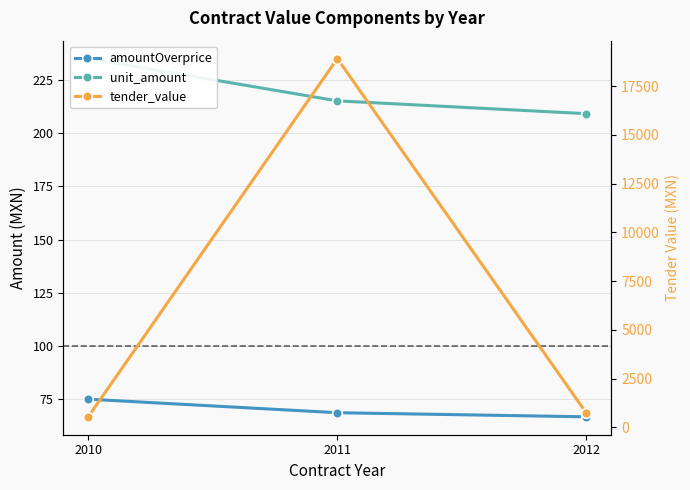

How many values in the tender_value series exceed 727?

2